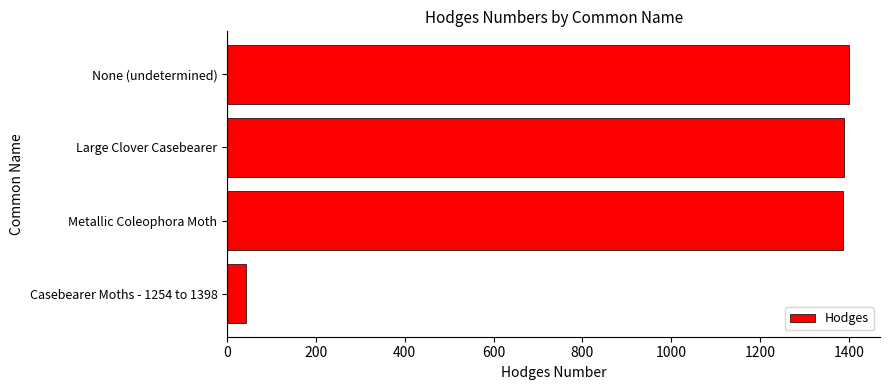

Between Casebearer Moths - 1254 to 1398 and None (undetermined), which is larger?

None (undetermined)